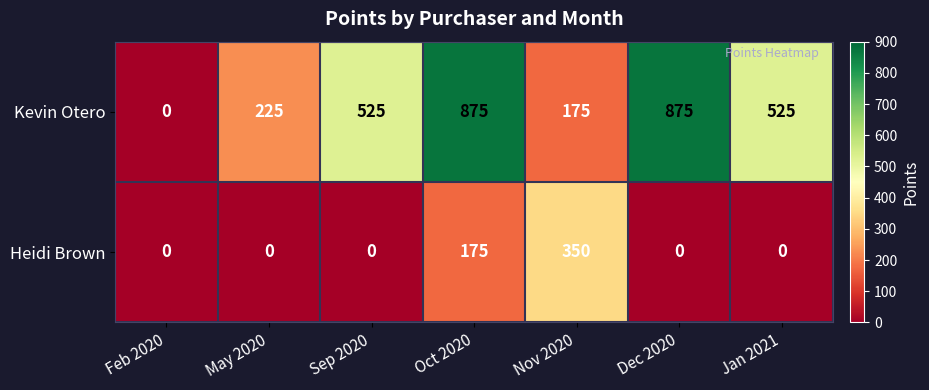

The value of Heidi Brown at Feb 2020 is 0. True or false?

True